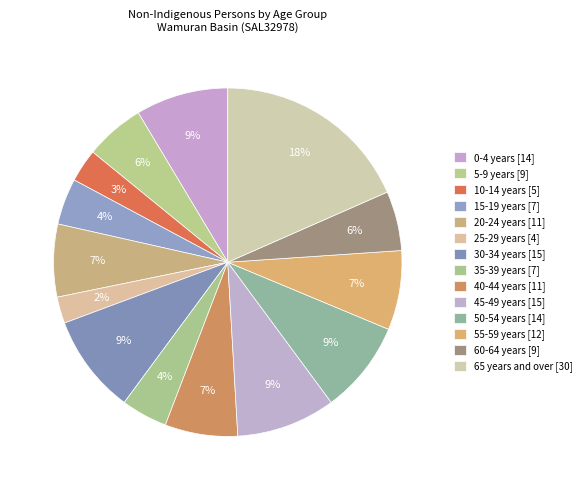

Is it true that 30-34 years is 1% of the pie?

False